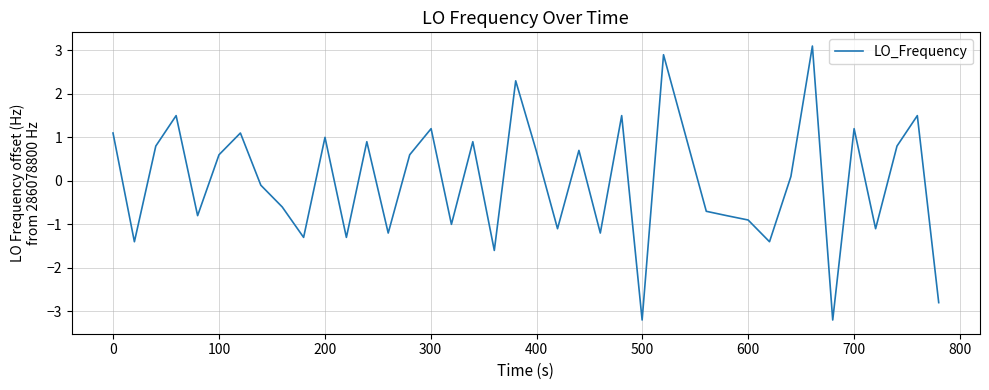

What is the maximum value shown in the chart?

3.1